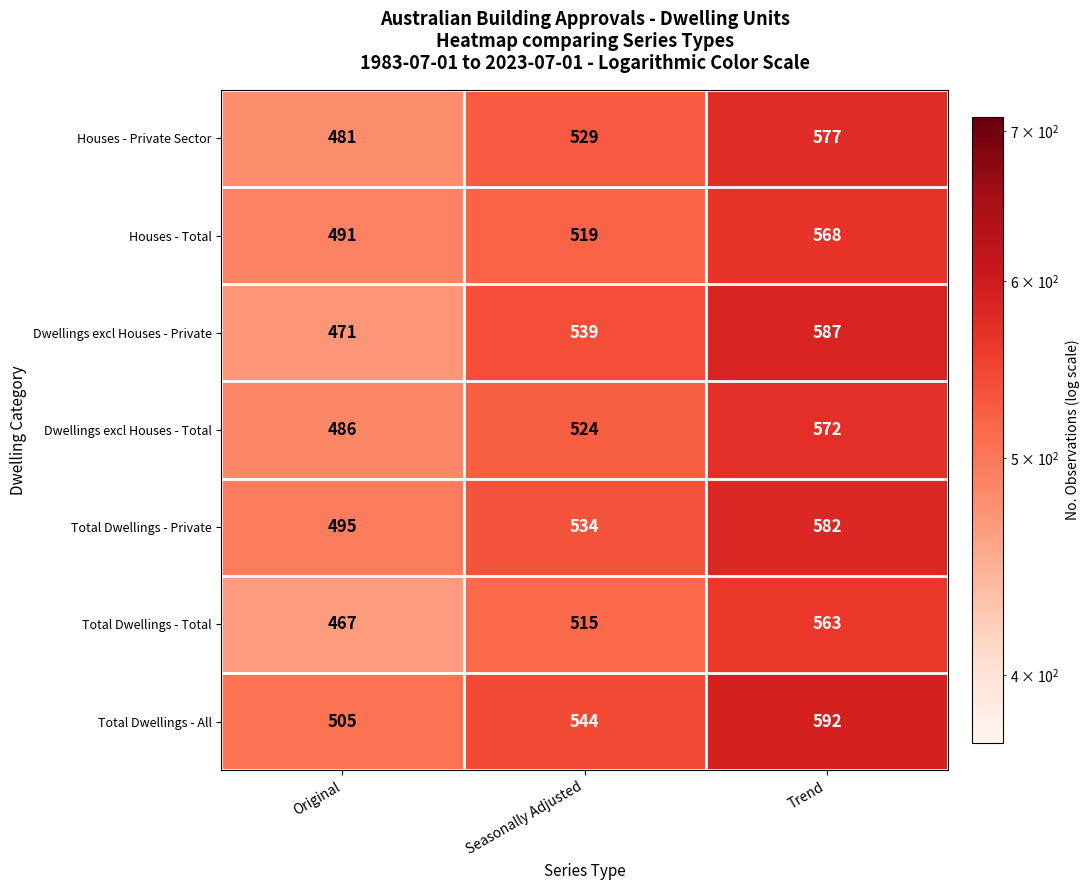

The value of Dwellings excl Houses - Private at Original is 471. True or false?

True